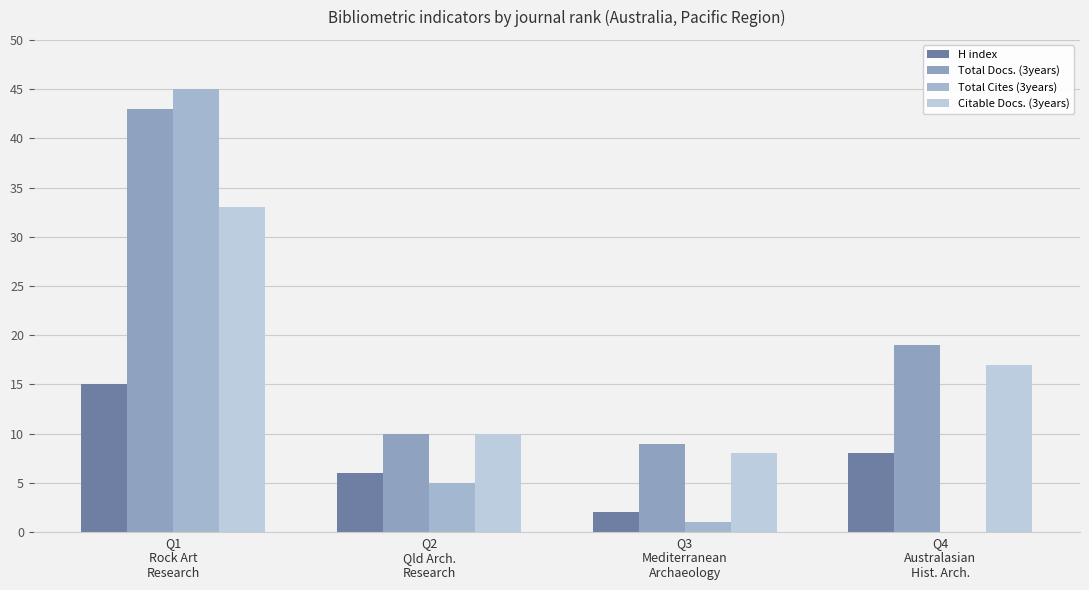

What is the difference between the Total Docs. (3years) values at Q3
Mediterranean
Archaeology and Q1
Rock Art
Research?

34